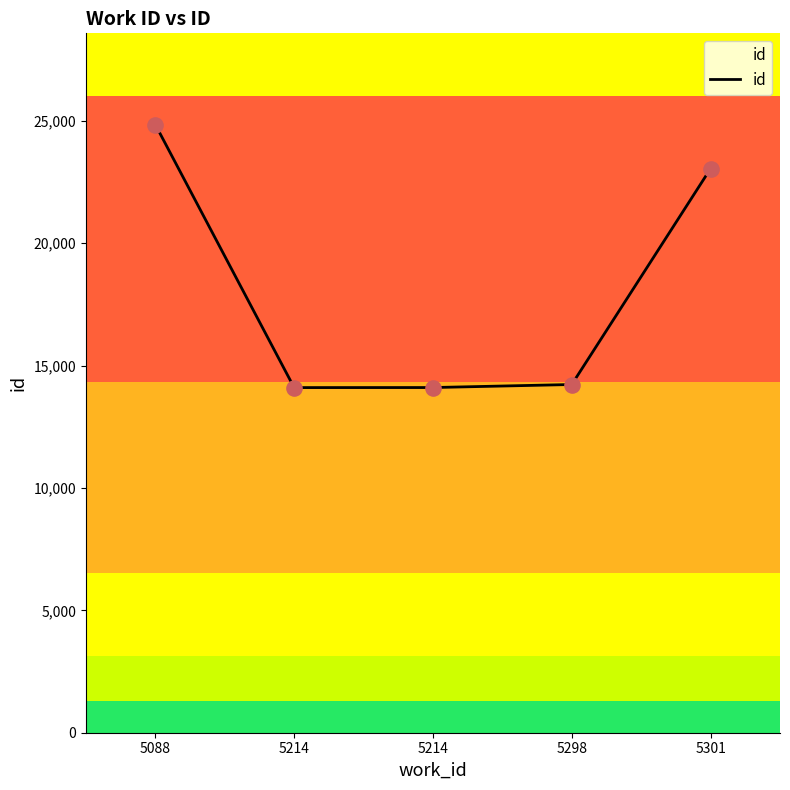

How many lines are shown in the chart?

1